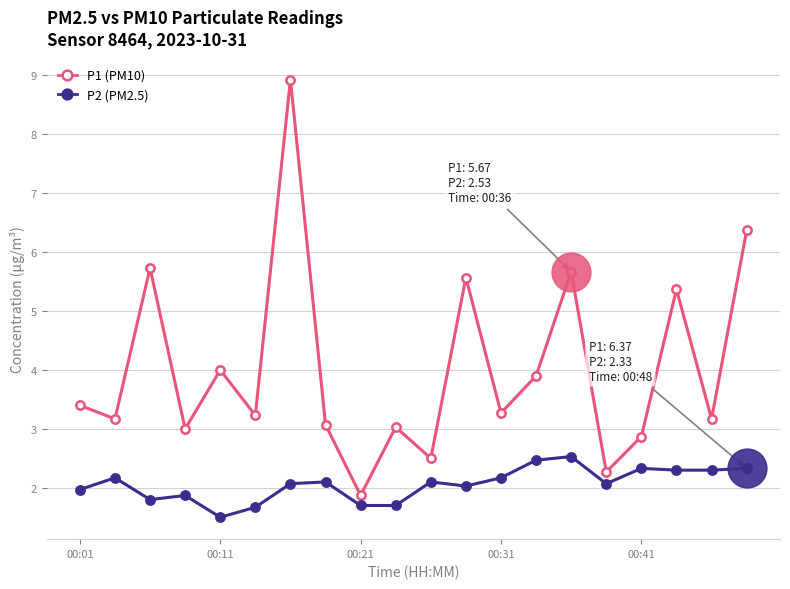

Which series has the widest spread of values?

P1 (PM10)